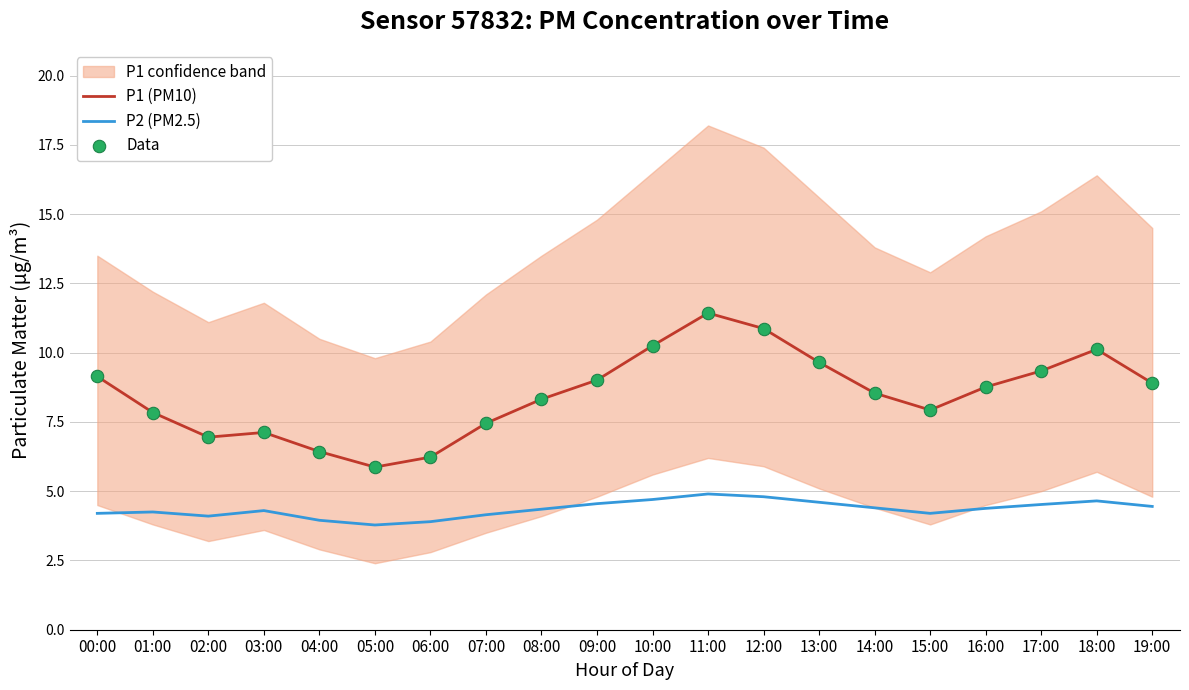

At which category is the sum across all series the highest?

11:00